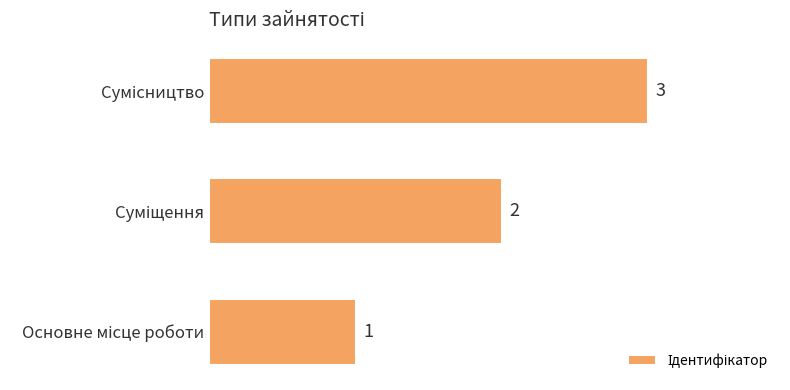

What is the sum of all values?

6